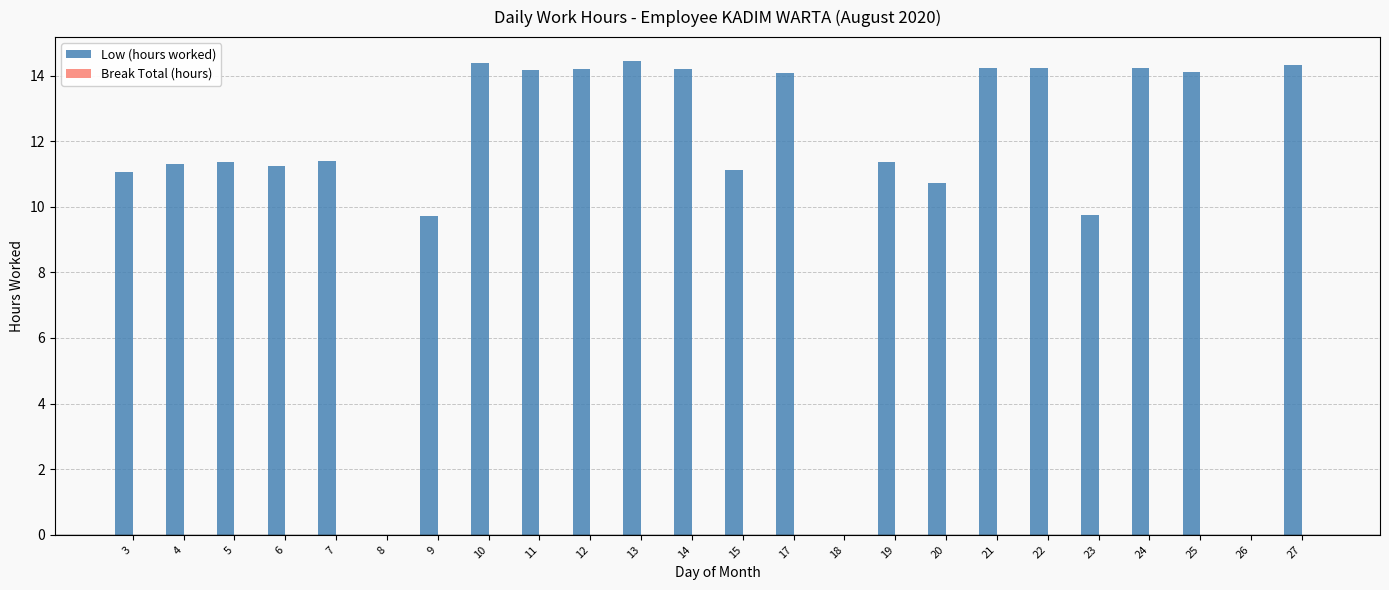

What is the ratio of the value at 11 to the value at 21?

1.0